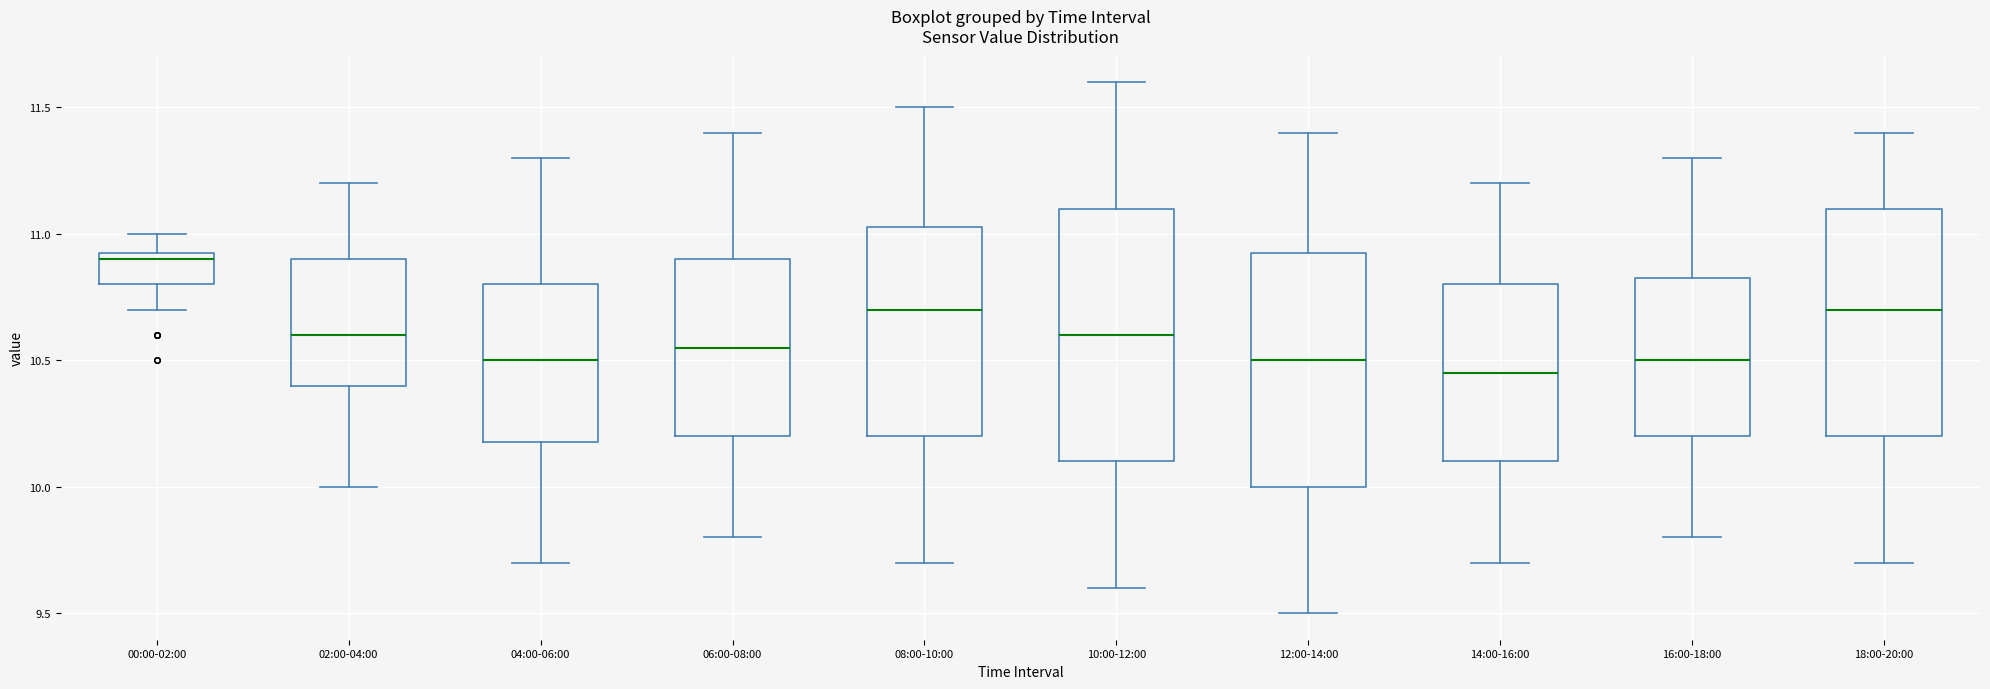

Reading left to right, read every box against the y-axis: the position of its median line, the range the box covers, and the ends of its whiskers. The values are not printed on the chart, so give them approximately, as read against the axis.

00:00-02:00: median 10.90, box 10.80 to 10.95, whiskers 10.70 to 11.00
02:00-04:00: median 10.60, box 10.40 to 10.90, whiskers 10.00 to 11.20
04:00-06:00: median 10.50, box 10.20 to 10.80, whiskers 9.70 to 11.30
06:00-08:00: median 10.55, box 10.20 to 10.90, whiskers 9.80 to 11.40
08:00-10:00: median 10.70, box 10.20 to 11.05, whiskers 9.70 to 11.50
10:00-12:00: median 10.60, box 10.10 to 11.10, whiskers 9.60 to 11.60
12:00-14:00: median 10.50, box 10.00 to 10.95, whiskers 9.50 to 11.40
14:00-16:00: median 10.45, box 10.10 to 10.80, whiskers 9.70 to 11.20
16:00-18:00: median 10.50, box 10.20 to 10.85, whiskers 9.80 to 11.30
18:00-20:00: median 10.70, box 10.20 to 11.10, whiskers 9.70 to 11.40